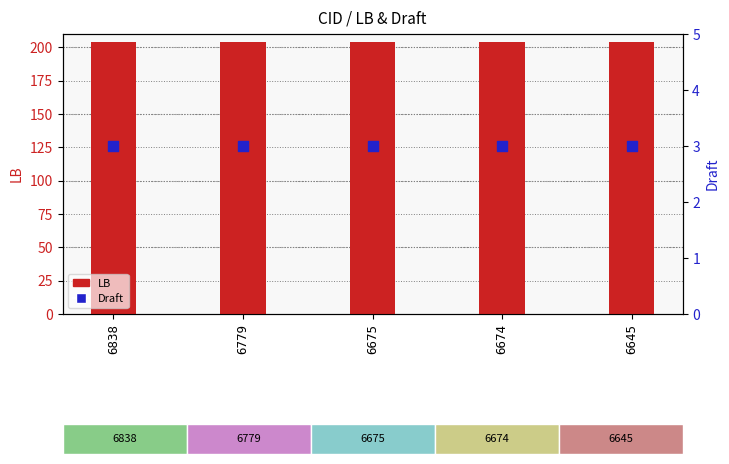

What is the total value across all series at 6645?

207